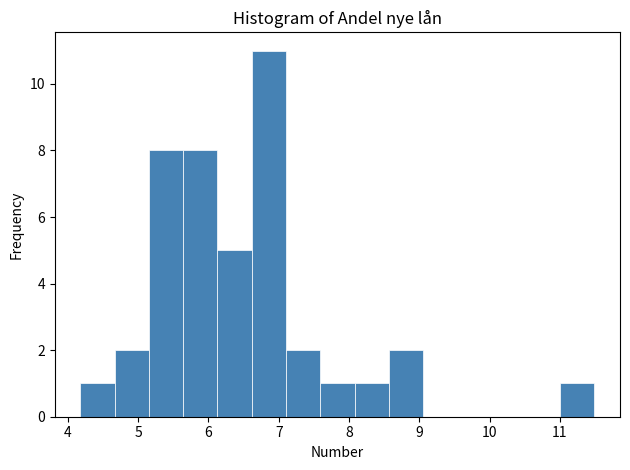

Over which range of the x-axis is the bar tallest?

6.6 to 7.1